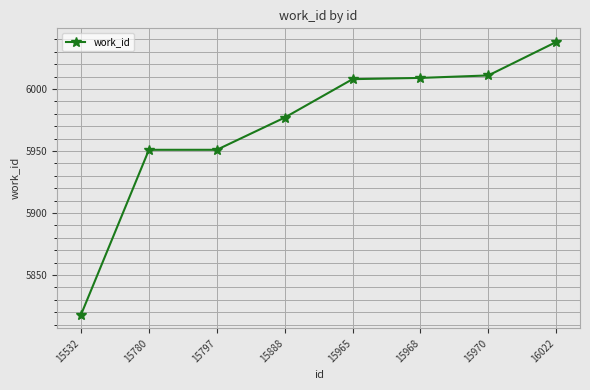

Reading left to right, what are all the values shown in this chart?

15532=5818	15780=5951	15797=5951	15888=5977	15965=6008	15968=6009	15970=6011	16022=6038